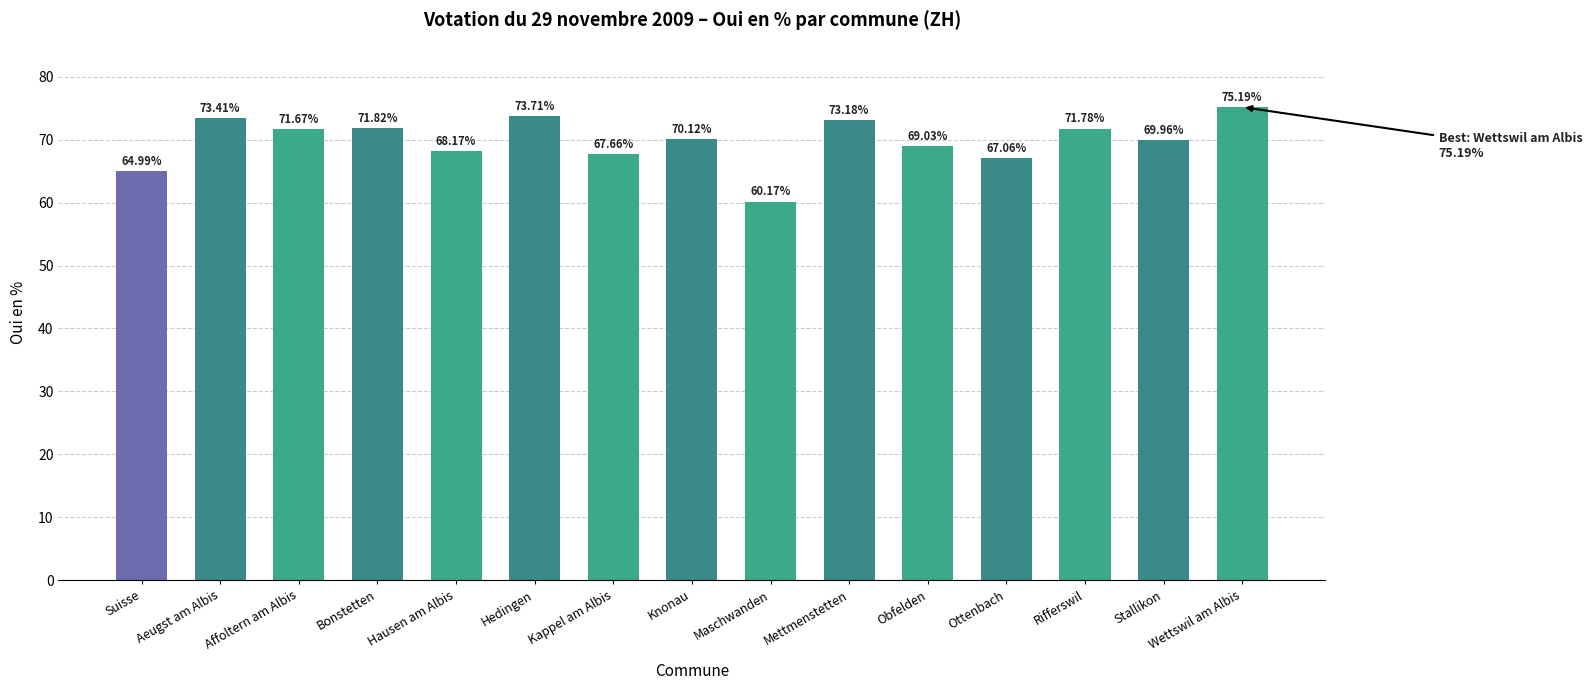

Rank the categories by value from lowest to highest.

Maschwanden, Suisse, Ottenbach, Kappel am Albis, Hausen am Albis, Obfelden, Stallikon, Knonau, Affoltern am Albis, Rifferswil, Bonstetten, Mettmenstetten, Aeugst am Albis, Hedingen, Wettswil am Albis